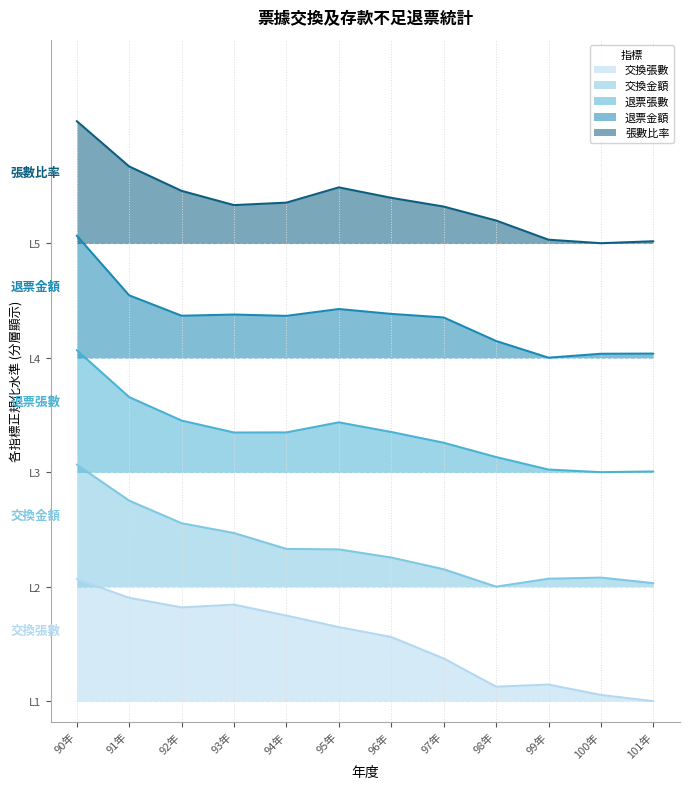

Is the value of 退票張數 at 98年 greater than the value of 退票金額 at 95年?

No